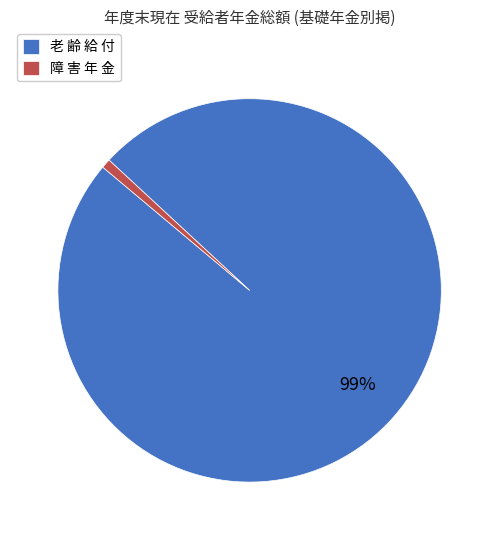

True or false: 老 齢 給 付 accounts for 89% of the total.

False